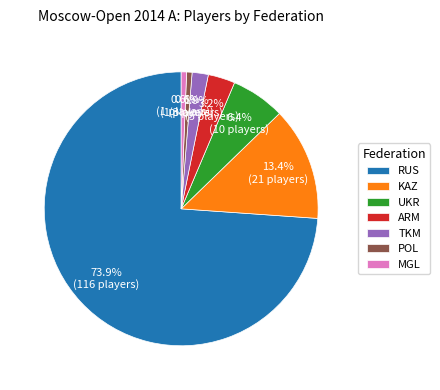

How many slices are in this pie chart?

7